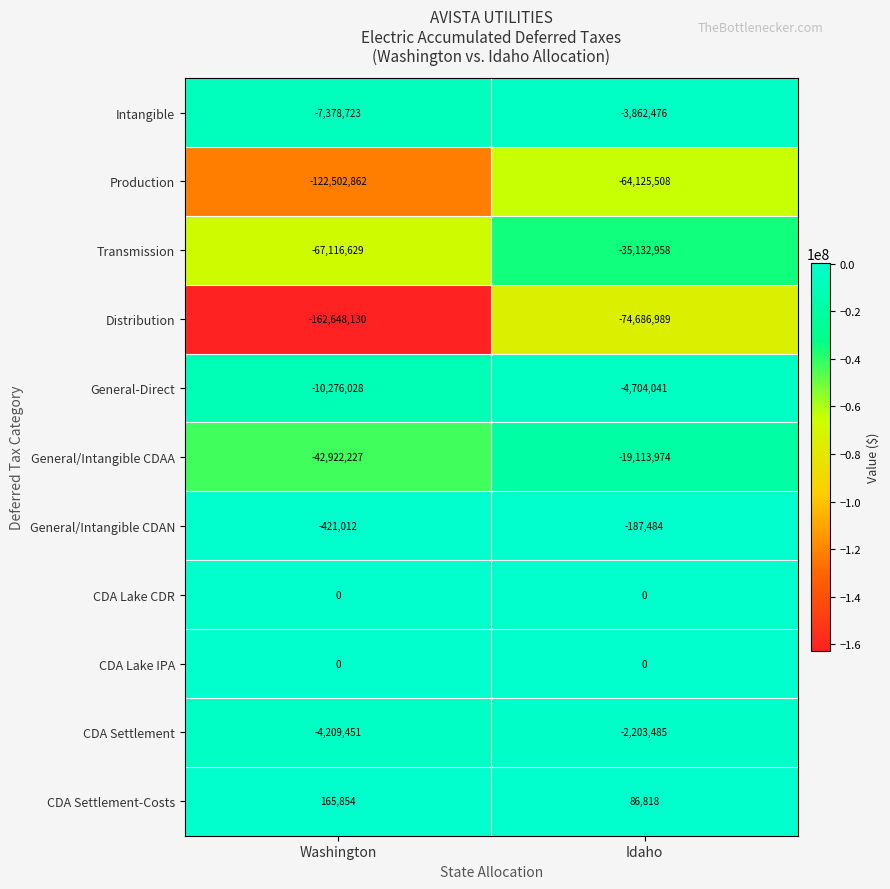

Which series has the widest spread of values?

Distribution